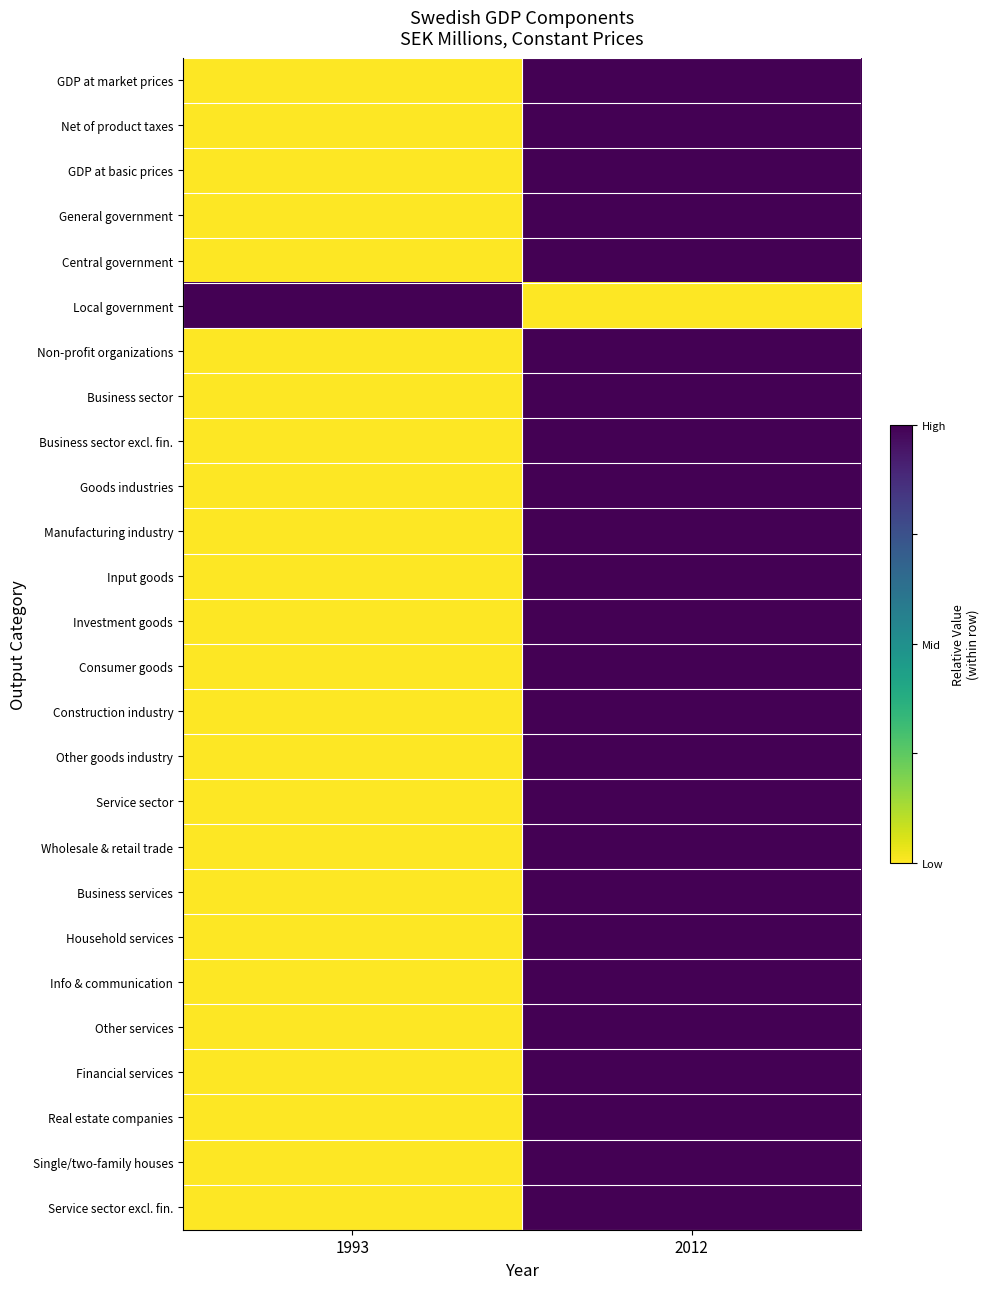

Reading right to left, what are all the values shown in this chart?

GDP at market prices: 2012=1	1993=0
Net of product taxes: 2012=1	1993=0
GDP at basic prices: 2012=1	1993=0
General government: 2012=1	1993=0
Central government: 2012=1	1993=0
Local government: 2012=0	1993=1
Non-profit organizations: 2012=1	1993=0
Business sector: 2012=1	1993=0
Business sector excl. fin.: 2012=1	1993=0
Goods industries: 2012=1	1993=0
Manufacturing industry: 2012=1	1993=0
Input goods: 2012=1	1993=0
Investment goods: 2012=1	1993=0
Consumer goods: 2012=1	1993=0
Construction industry: 2012=1	1993=0
Other goods industry: 2012=1	1993=0
Service sector: 2012=1	1993=0
Wholesale & retail trade: 2012=1	1993=0
Business services: 2012=1	1993=0
Household services: 2012=1	1993=0
Info & communication: 2012=1	1993=0
Other services: 2012=1	1993=0
Financial services: 2012=1	1993=0
Real estate companies: 2012=1	1993=0
Single/two-family houses: 2012=1	1993=0
Service sector excl. fin.: 2012=1	1993=0